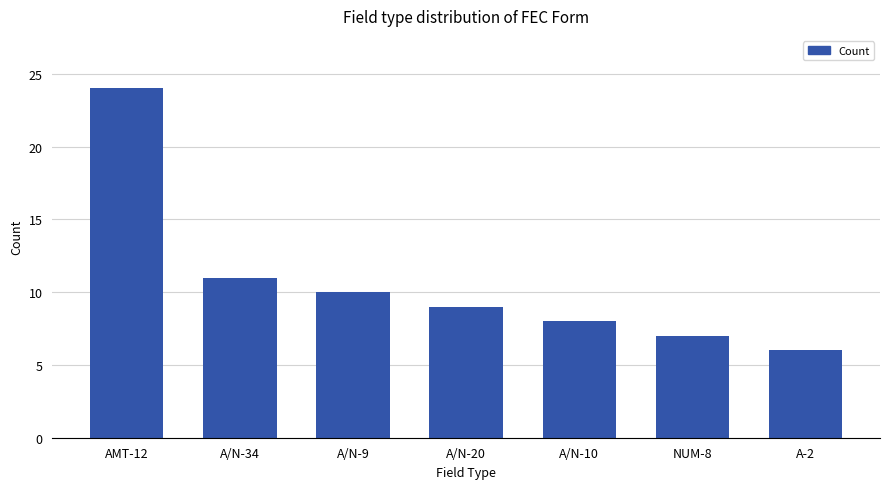

What is the change in value from A/N-34 to A/N-10?

-3